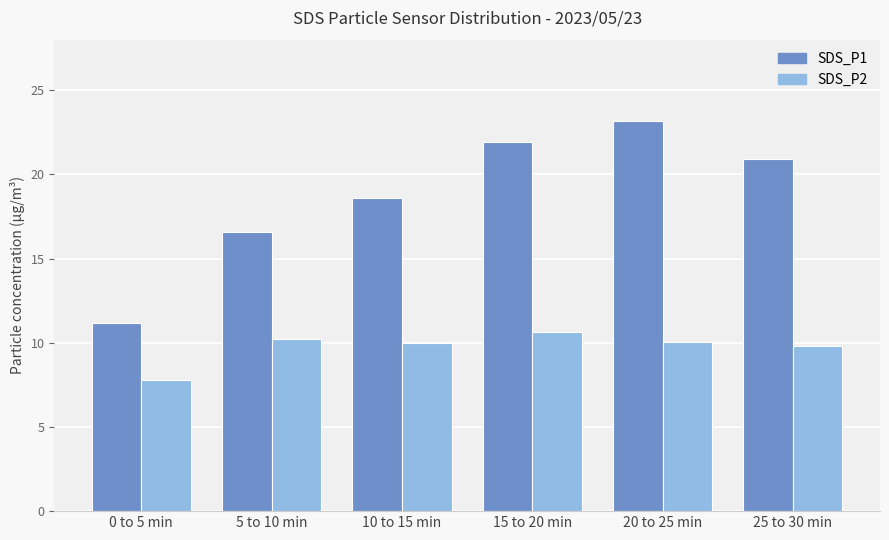

What are all the series names shown in the legend?

SDS_P1, SDS_P2